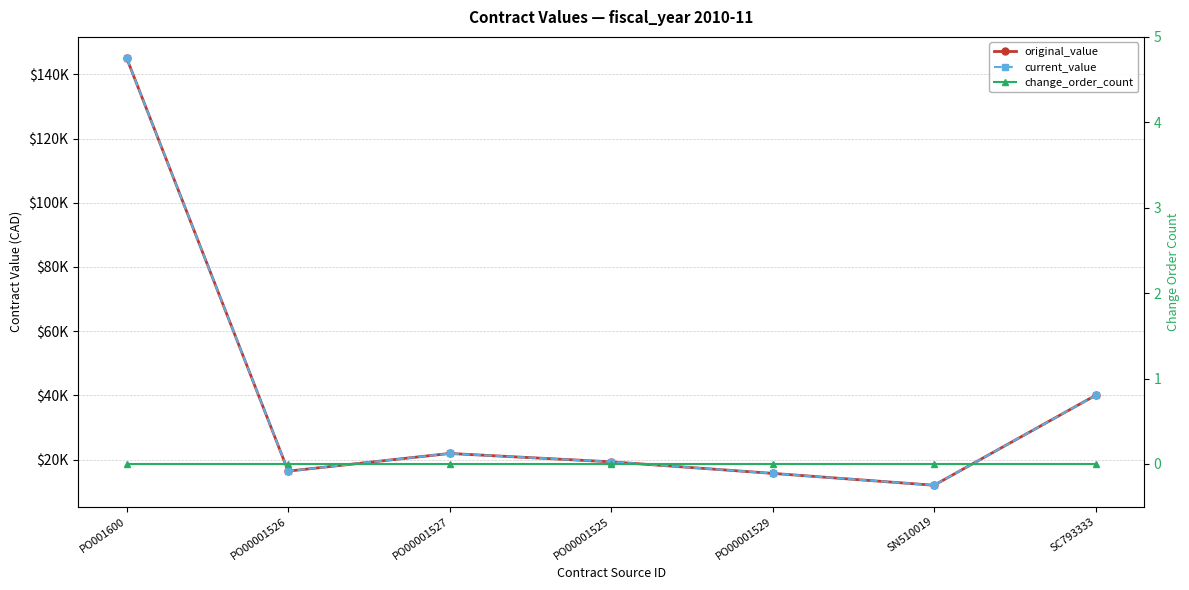

What is the label of the 2nd point from the left?

PO00001526